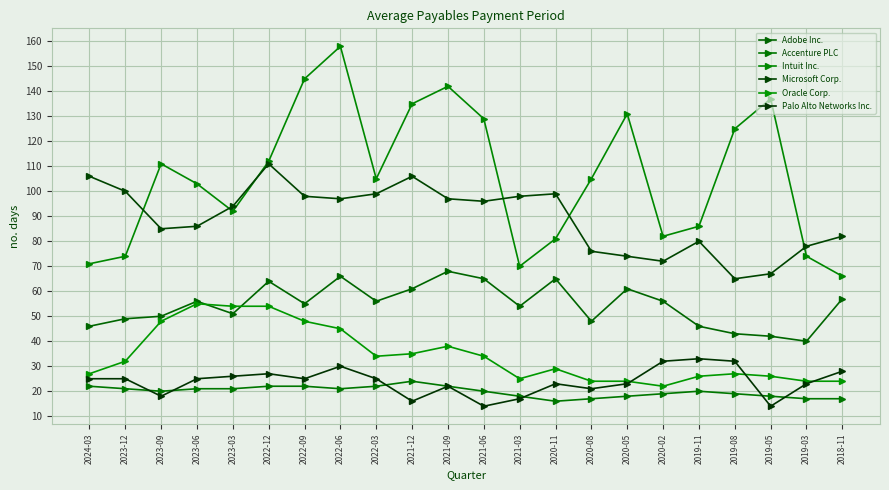

Reading left to right, what are all the values shown in this chart?

Adobe Inc.: 46	49	50	56	51	64	55	66	56	61	68	65	54	65	48	61	56	46	43	42	40	57
Accenture PLC: 22	21	20	21	21	22	22	21	22	24	22	20	18	16	17	18	19	20	19	18	17	17
Intuit Inc.: 71	74	111	103	92	112	145	158	105	135	142	129	70	81	105	131	82	86	125	137	74	66
Microsoft Corp.: 106	100	85	86	94	111	98	97	99	106	97	96	98	99	76	74	72	80	65	67	78	82
Oracle Corp.: 27	32	48	55	54	54	48	45	34	35	38	34	25	29	24	24	22	26	27	26	24	24
Palo Alto Networks Inc.: 25	25	18	25	26	27	25	30	25	16	22	14	17	23	21	23	32	33	32	14	23	28